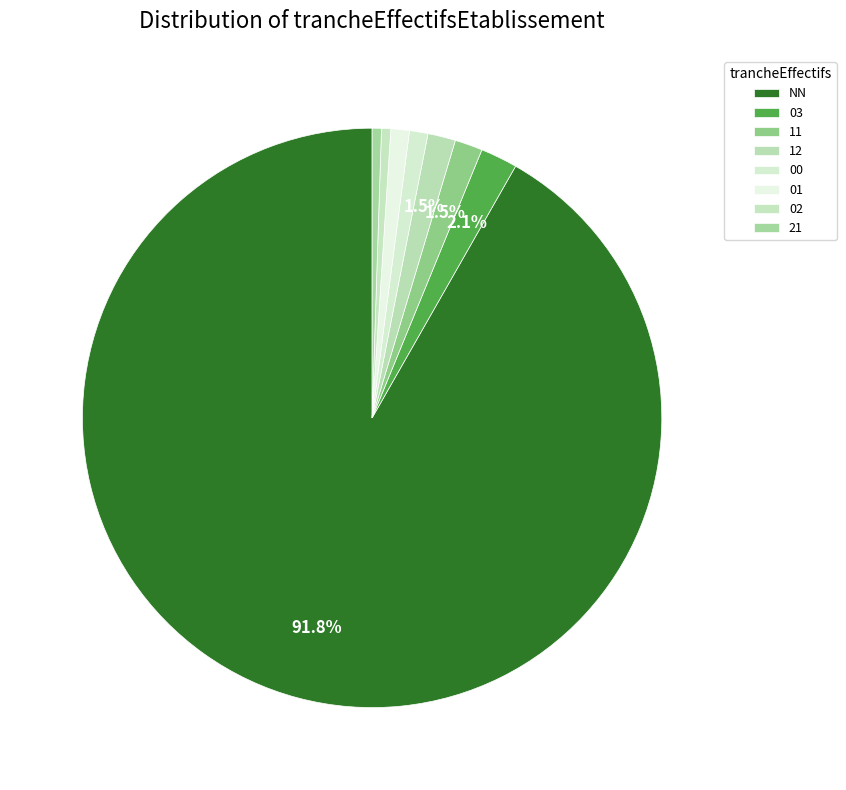

Does 11 represent more than half of the total?

No